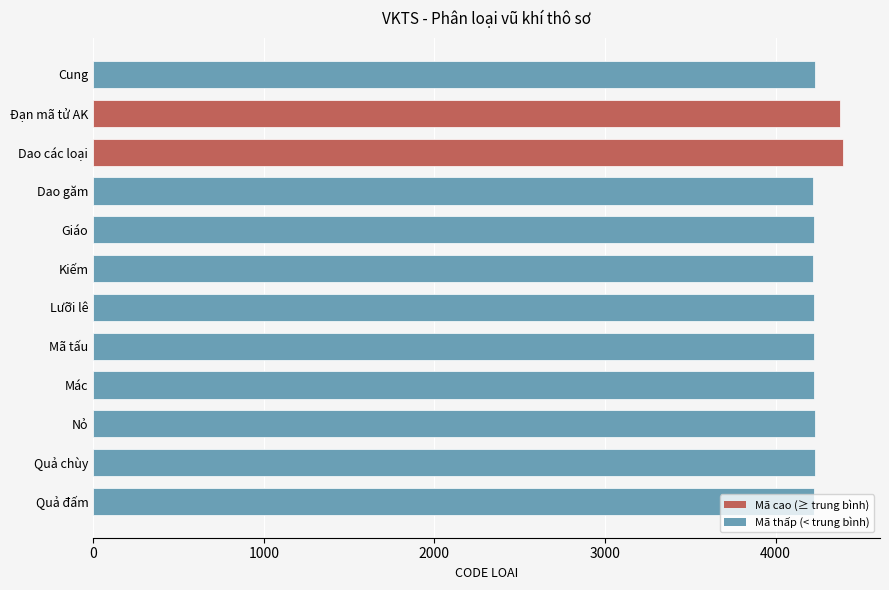

What is the value of the 8th bar from the top?

4227